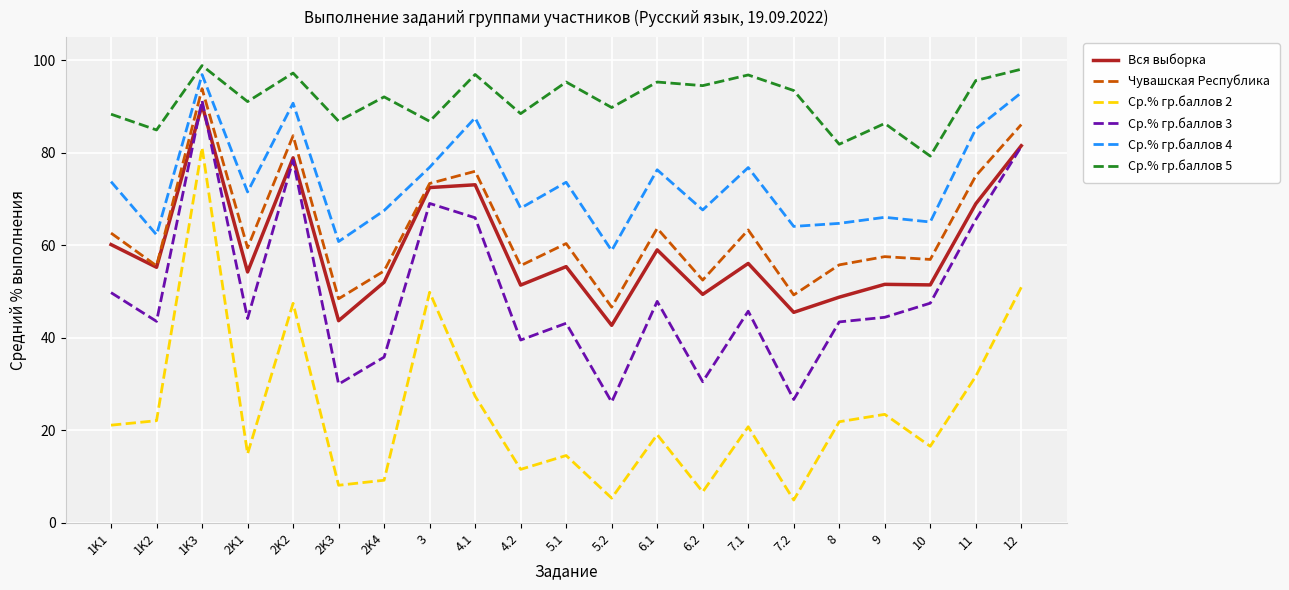

What position from the right is 1K2?

20